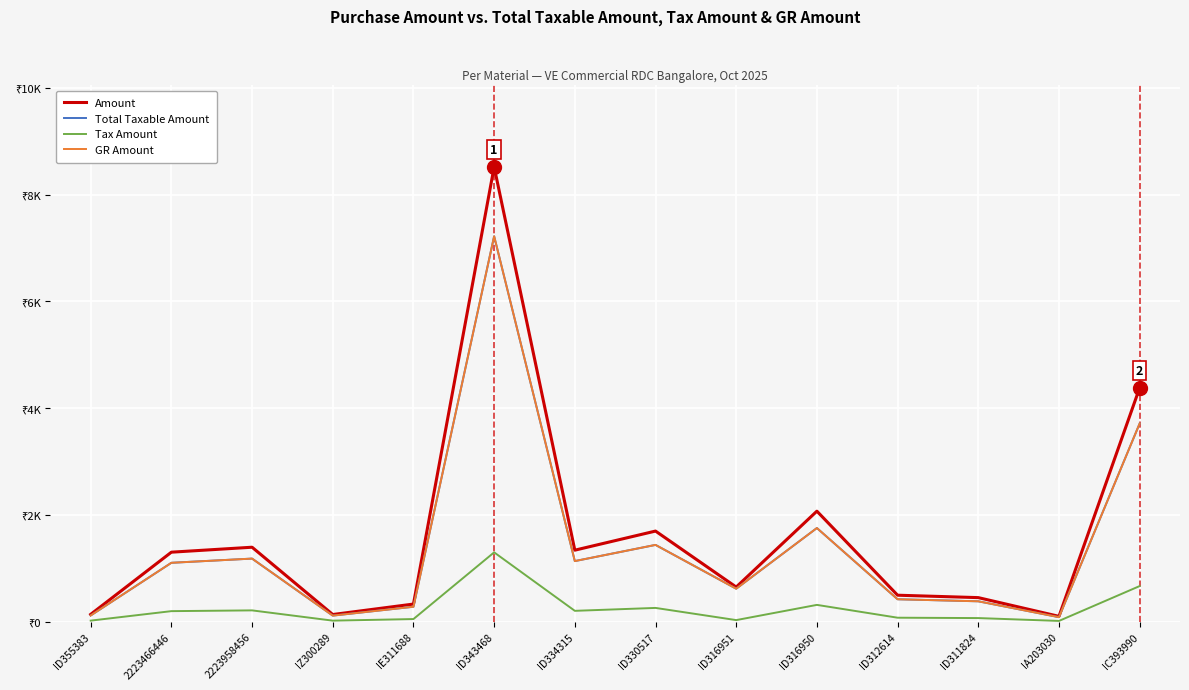

The Amount series shows 649.8 at ID316951. True or false?

True